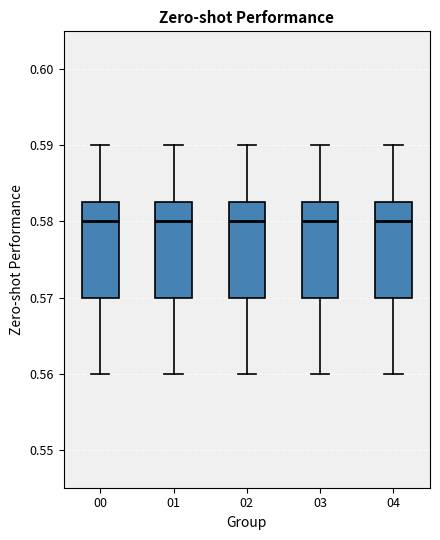

Reading left to right, transcribe this box plot: for each box, give where its median line is, the range the box spans, and where its two whiskers end, as read against the y-axis. The values are not printed on the chart, so give them approximately, as read against the axis.

00: median 0.580, box 0.570 to 0.583, whiskers 0.560 to 0.590
01: median 0.580, box 0.570 to 0.583, whiskers 0.560 to 0.590
02: median 0.580, box 0.570 to 0.583, whiskers 0.560 to 0.590
03: median 0.580, box 0.570 to 0.583, whiskers 0.560 to 0.590
04: median 0.580, box 0.570 to 0.583, whiskers 0.560 to 0.590